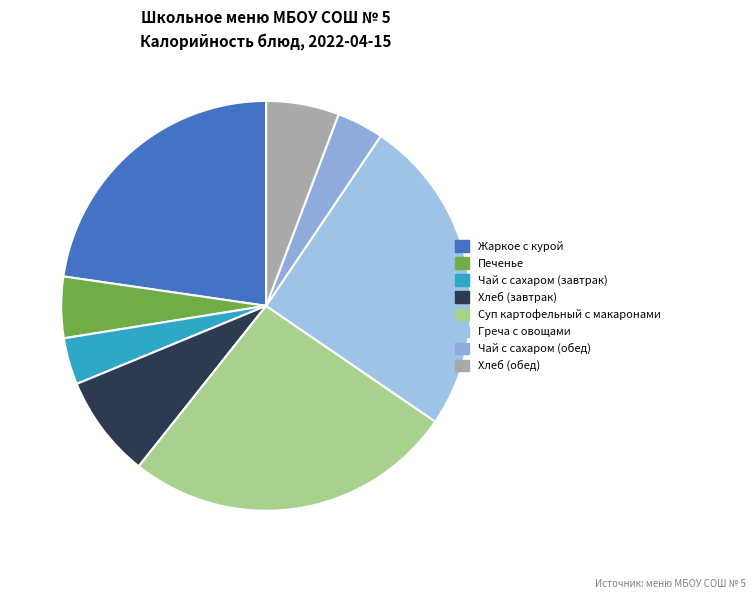

To the nearest percent, what is the combined percentage of Чай с сахаром (обед) and Печенье?

9%